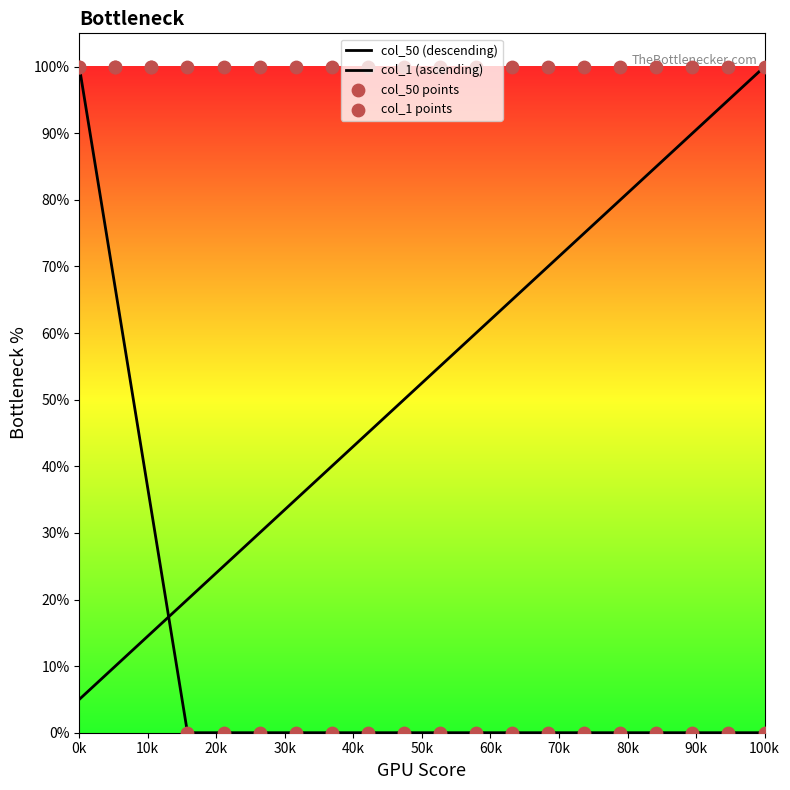

Which has a higher value, 17 or 7?

17